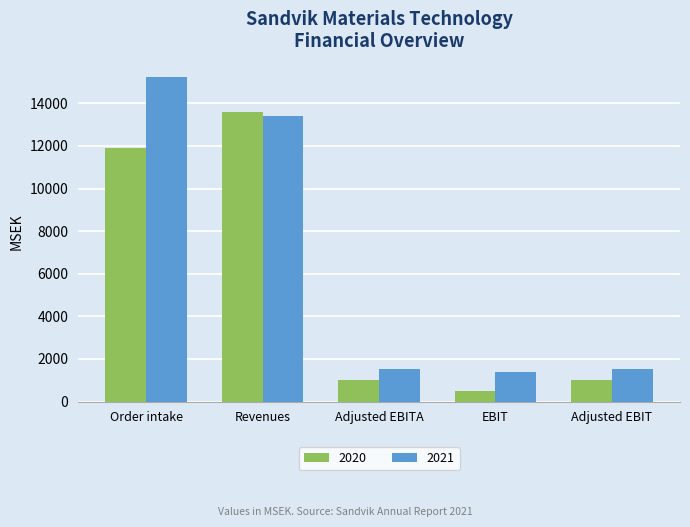

What is the difference between the maximum and minimum values in the 2021 series?

13855